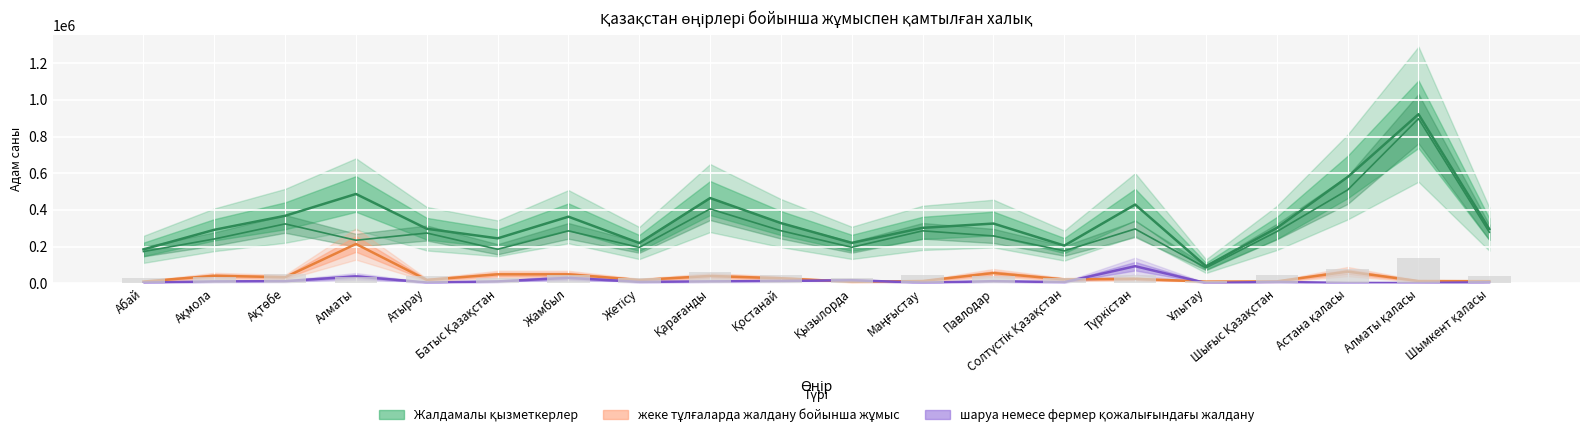

At how many categories does at least one series exceed 705728?

1